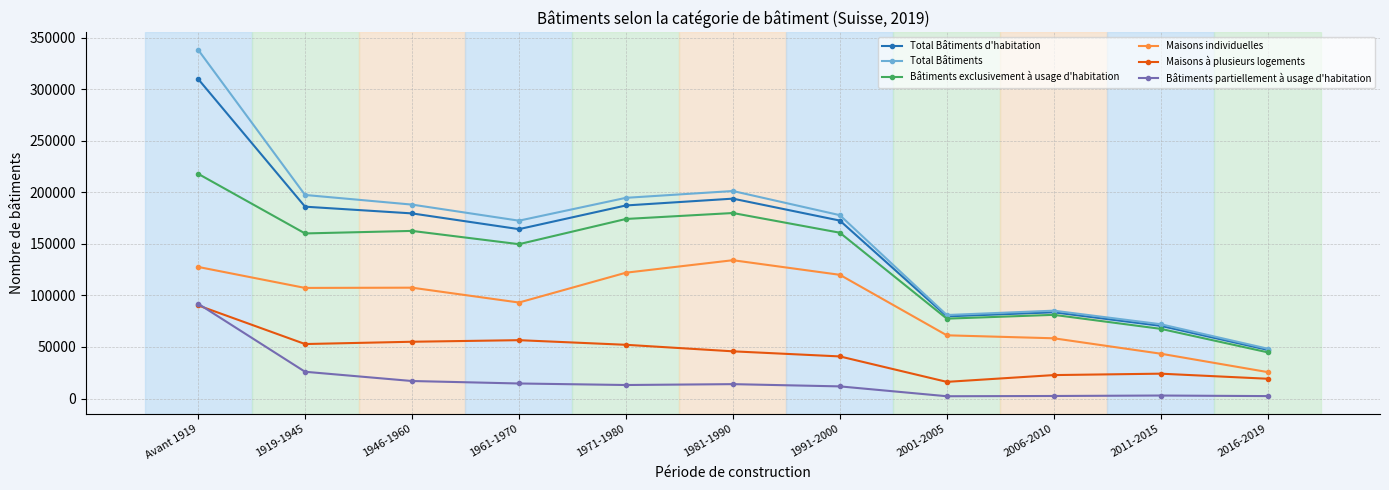

At which category is the sum across all series the highest?

Avant 1919